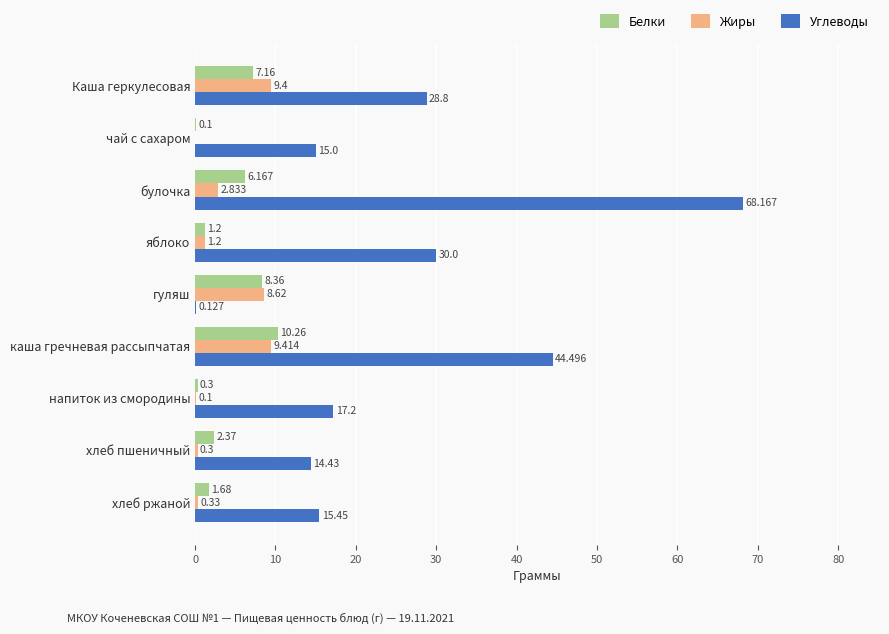

Is the value of Углеводы at напиток из смородины greater than the value of Белки at булочка?

Yes